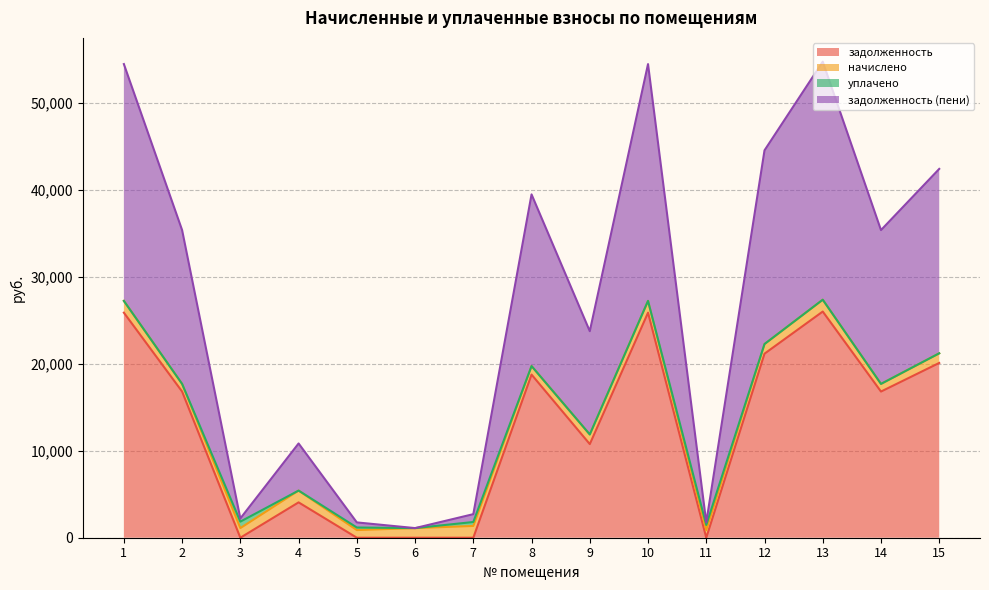

What are all the series names shown in the legend?

задолженность, начислено, уплачено, задолженность (пени)